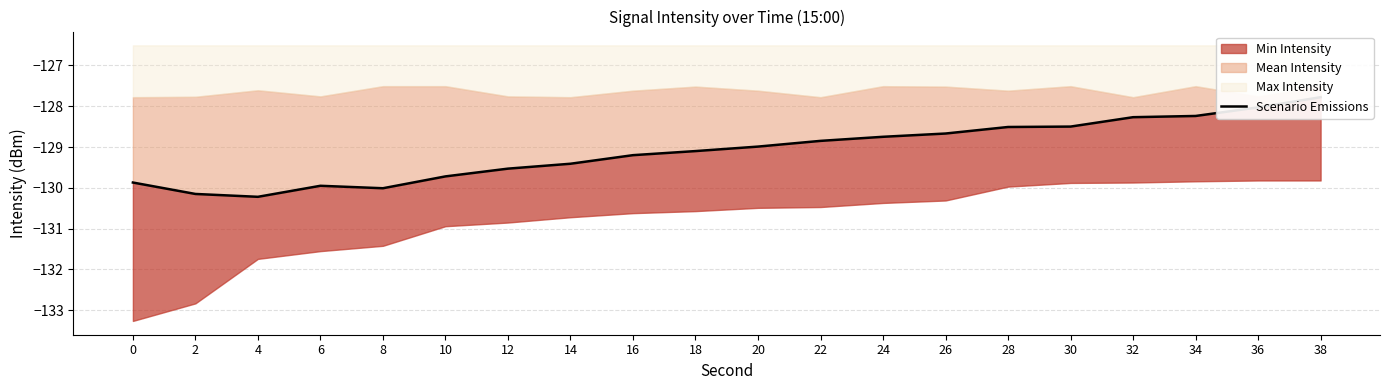

Where is the data nearest to the value -129?

20